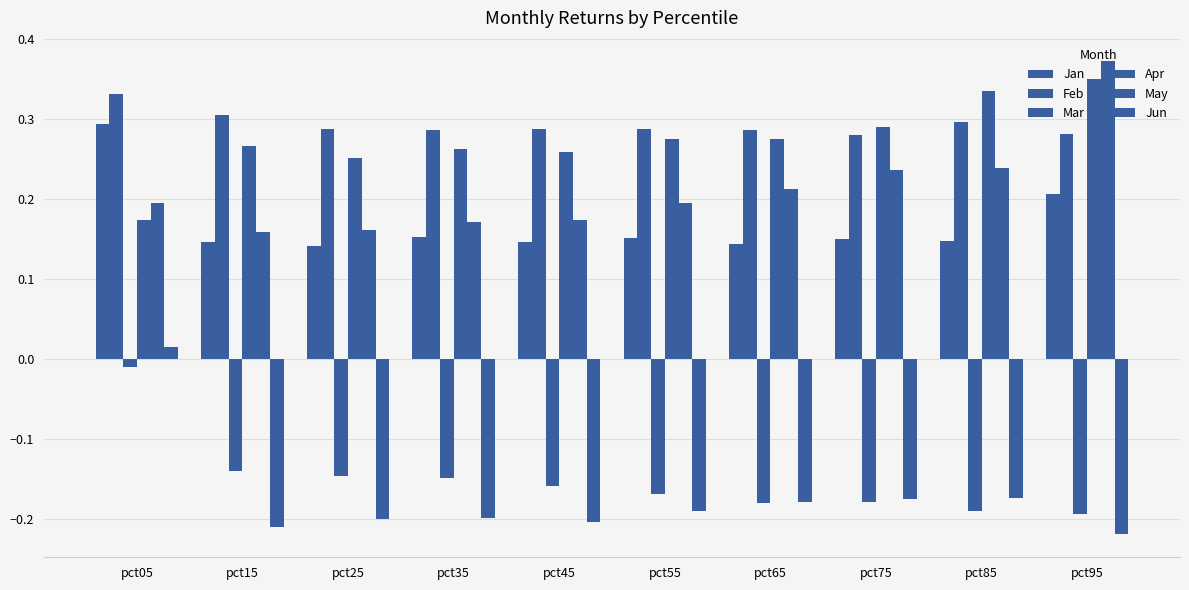

Which series has the largest range (max minus min)?

Jun